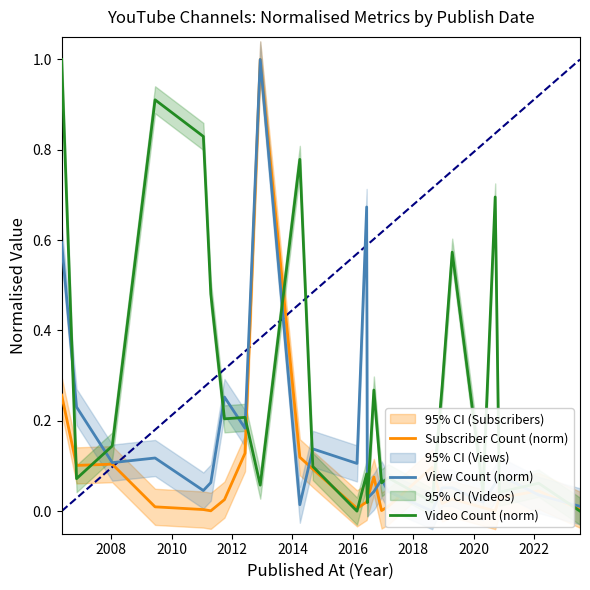

True or false: View Count (norm) has a value of 0.1 at 2016.

True